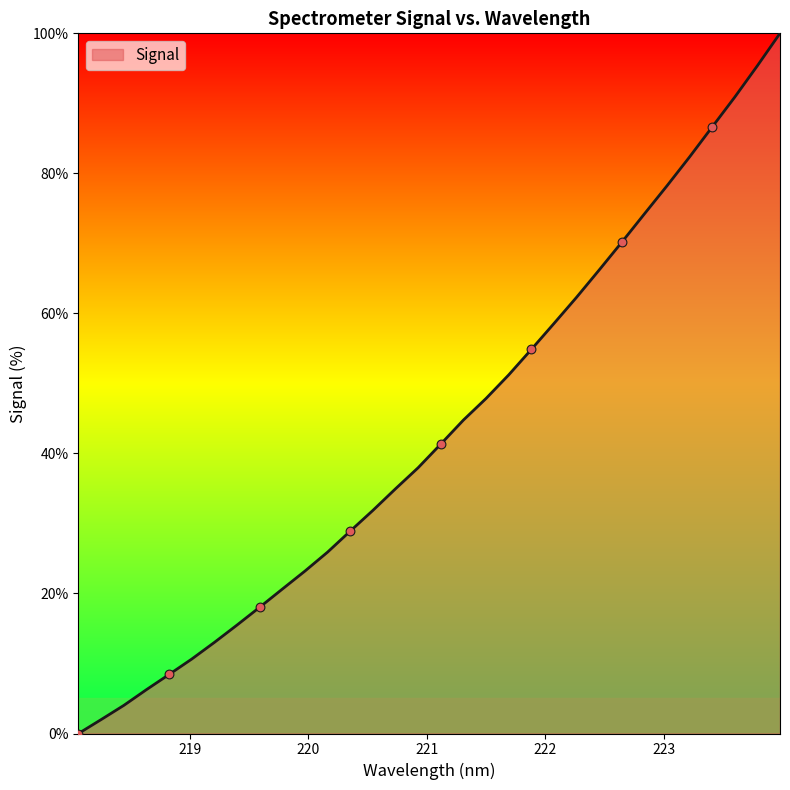

What is the difference between the maximum and minimum values?

100.0